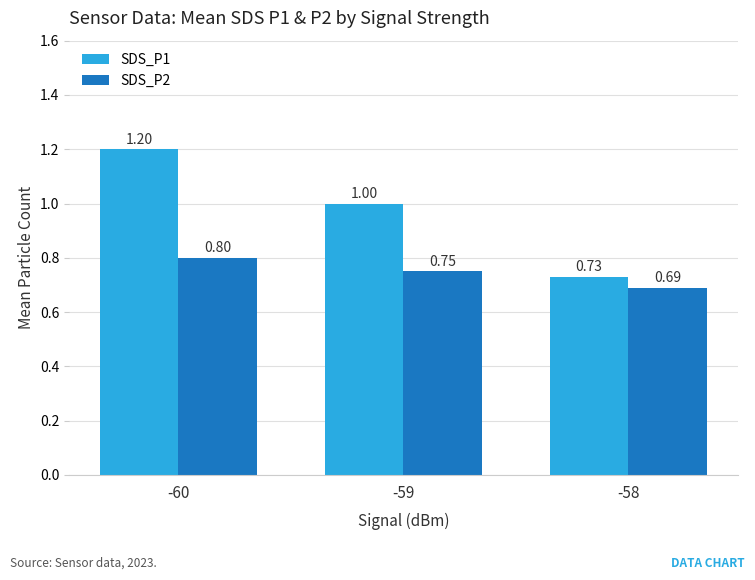

What are all the series names shown in the legend?

SDS_P1, SDS_P2